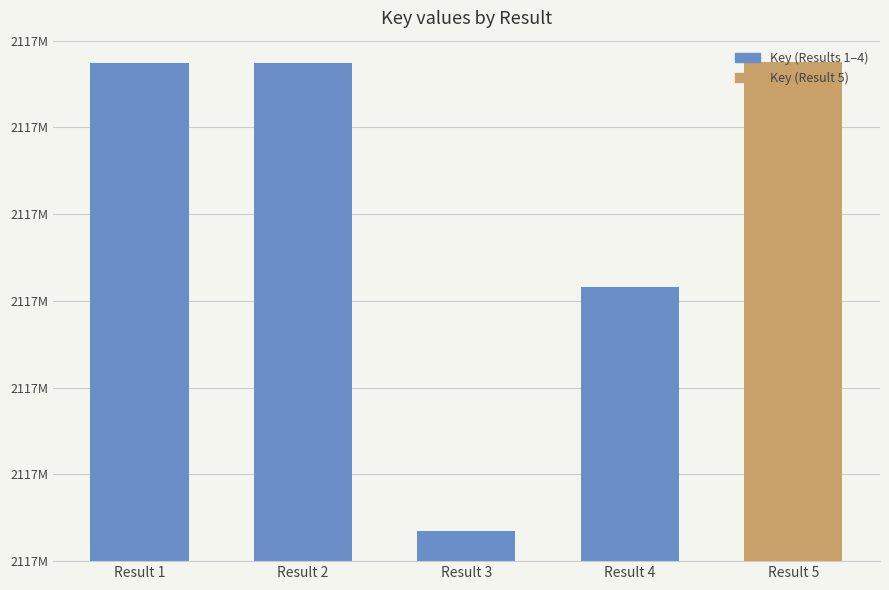

Where does the data first go above 2117893302?

Result 2